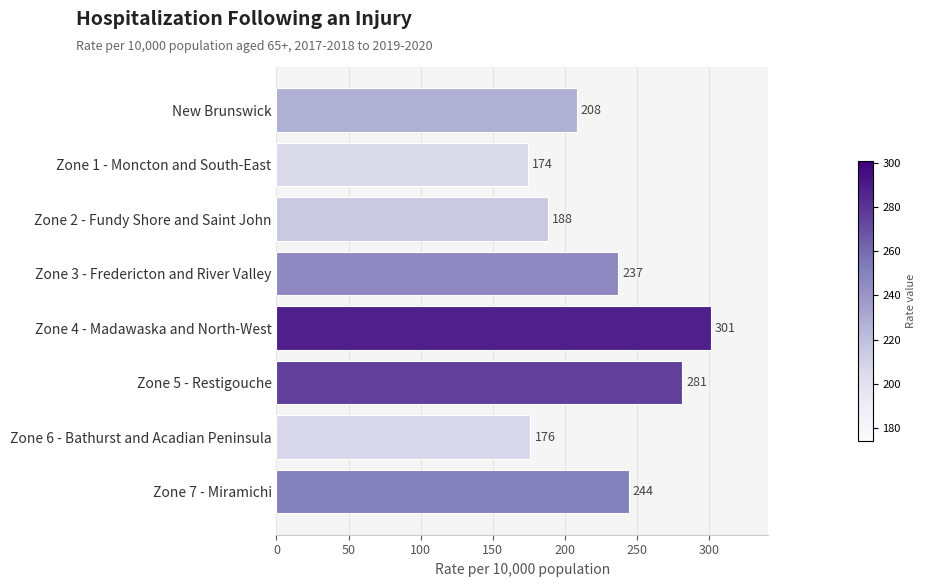

Rank the categories by value from lowest to highest.

Zone 1 - Moncton and South-East, Zone 6 - Bathurst and Acadian Peninsula, Zone 2 - Fundy Shore and Saint John, New Brunswick, Zone 3 - Fredericton and River Valley, Zone 7 - Miramichi, Zone 5 - Restigouche, Zone 4 - Madawaska and North-West